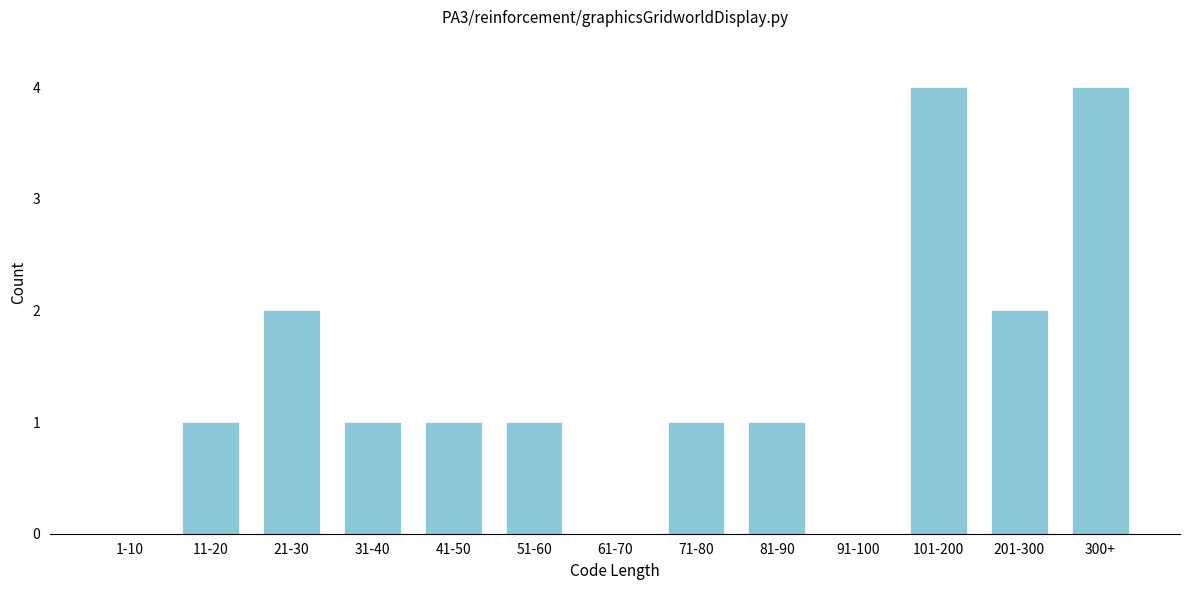

Reading left to right, what are all the values shown in this chart?

1-10=0	11-20=1	21-30=2	31-40=1	41-50=1	51-60=1	61-70=0	71-80=1	81-90=1	91-100=0	101-200=4	201-300=2	300+=4